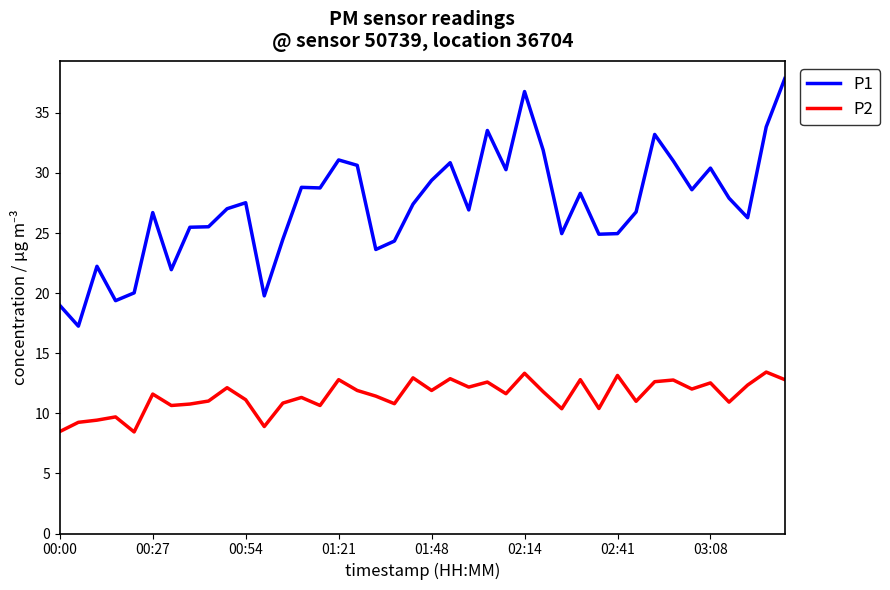

Which series has the largest range (max minus min)?

P1